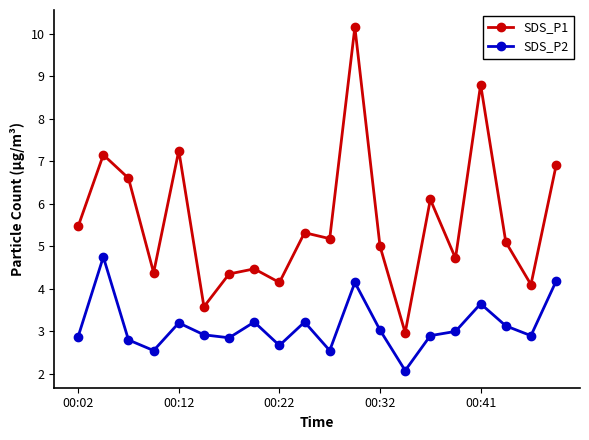

What are all the series names shown in the legend?

SDS_P1, SDS_P2